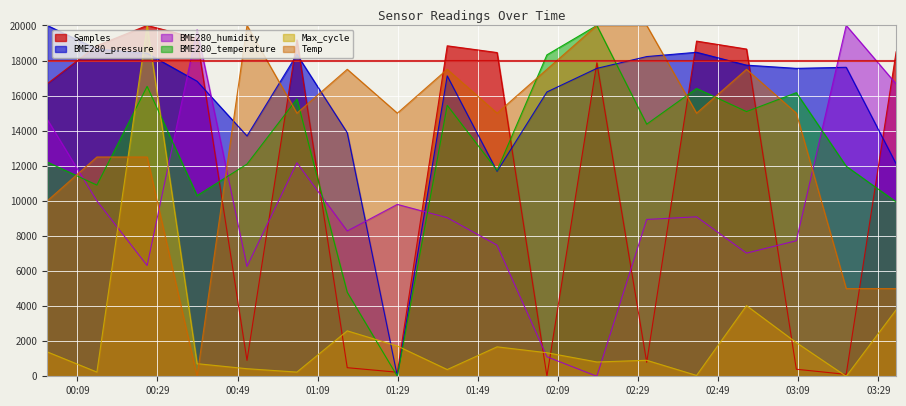

Rank the categories by BME280_temperature value from highest to lowest.

2023/01/24 02:18:43, 2023/01/24 02:06:15, 2023/01/24 00:26:25, 2023/01/24 02:43:37, 2023/01/24 03:08:32, 2023/01/24 01:03:49, 2023/01/24 01:41:21, 2023/01/24 02:56:05, 2023/01/24 02:31:10, 2023/01/24 00:01:28, 2023/01/24 00:51:21, 2023/01/24 03:20:59, 2023/01/24 01:53:48, 2023/01/24 00:13:52, 2023/01/24 00:38:53, 2023/01/24 03:33:27, 2023/01/24 01:16:23, 2023/01/24 01:28:54